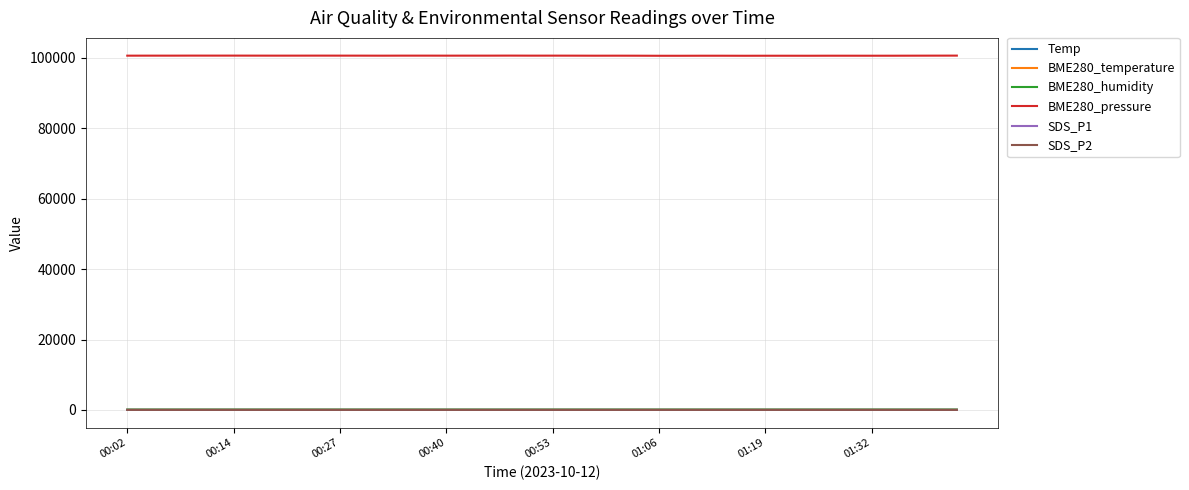

Which series has the largest range (max minus min)?

BME280_pressure